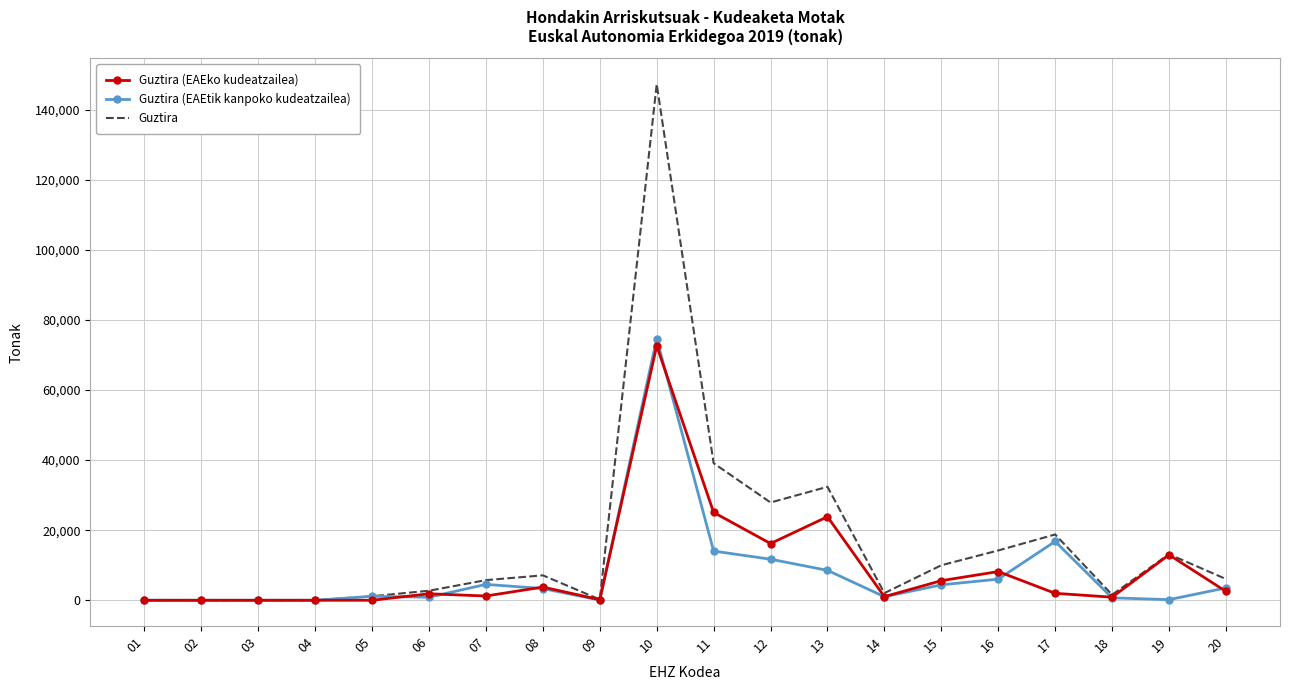

The value of Guztira (EAEtik kanpoko kudeatzailea) at 03 is 24216.4. True or false?

False